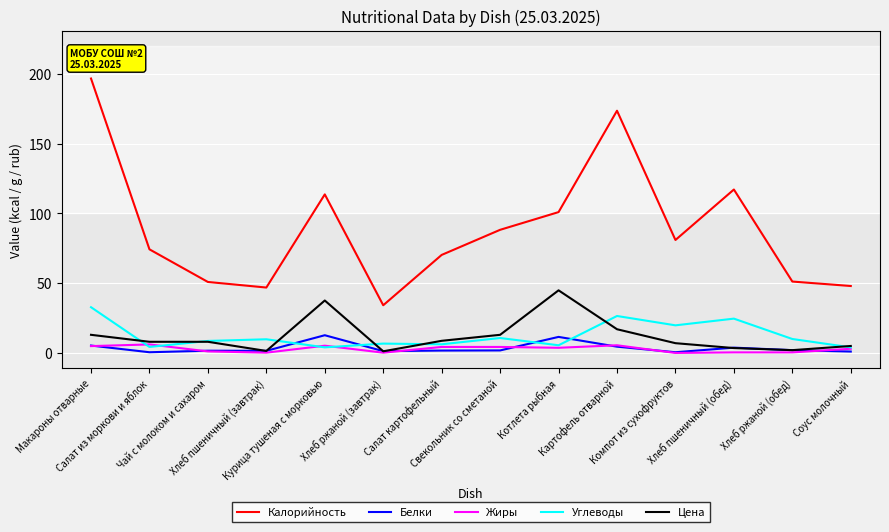

What is the sum of all Углеводы values?

173.5